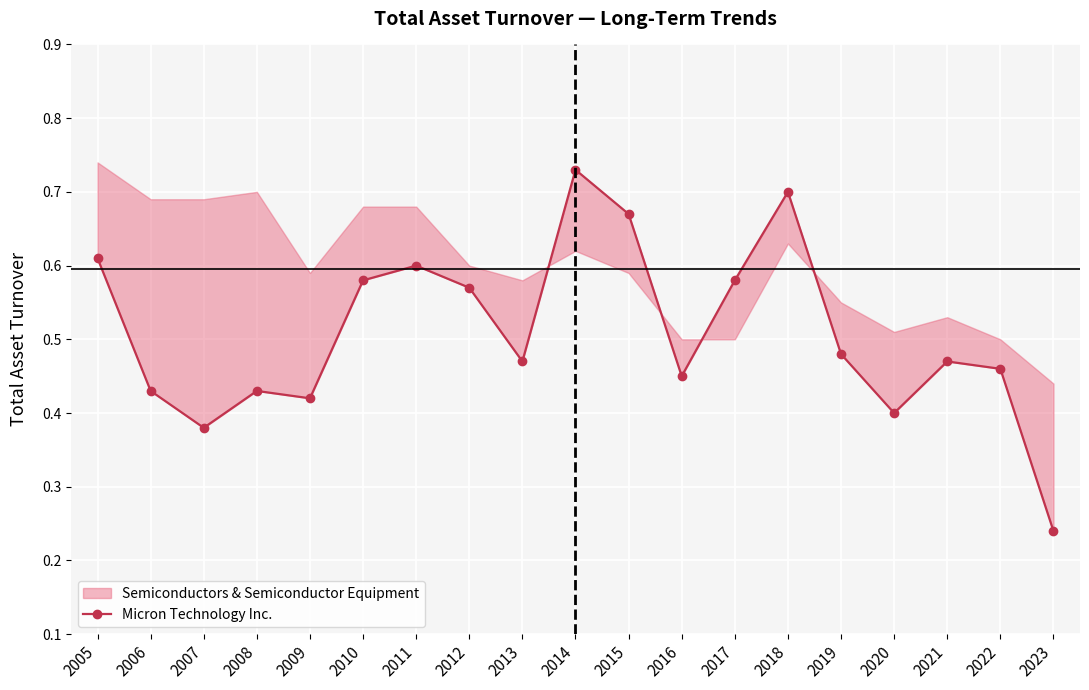

At which category does the chart reach its peak across all series?

2014